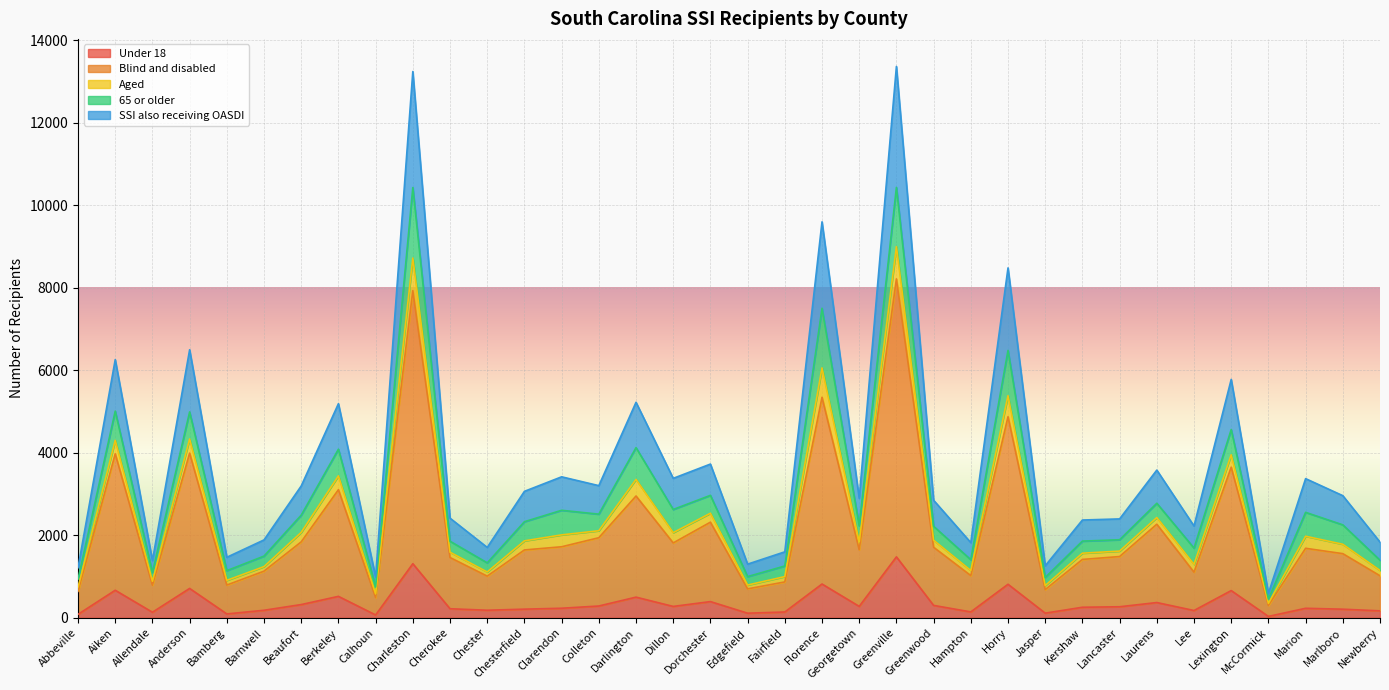

What is the label of the 33rd point from the left?

McCormick